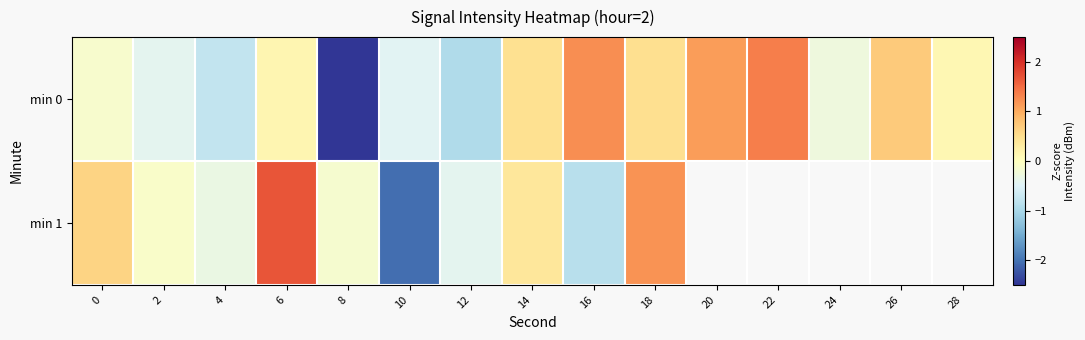

List the series in order of their peak value, lowest first.

min 0, min 1